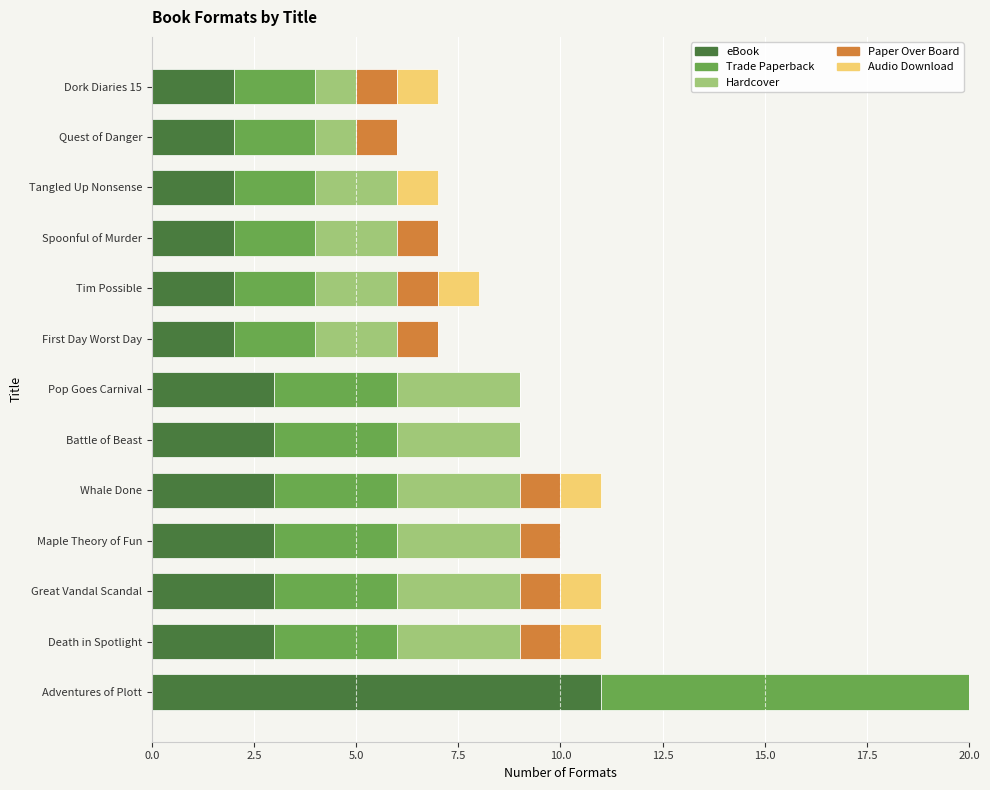

Is the value of Audio Download at Maple Theory of Fun greater than the value of eBook at First Day Worst Day?

No